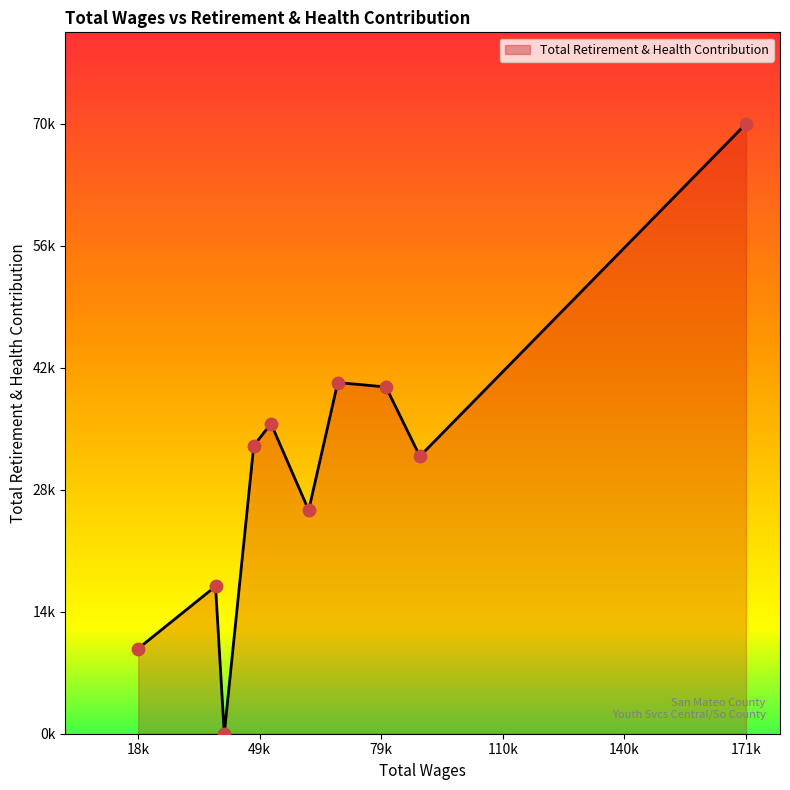

Is this an area chart (filled region under the line)?

Yes